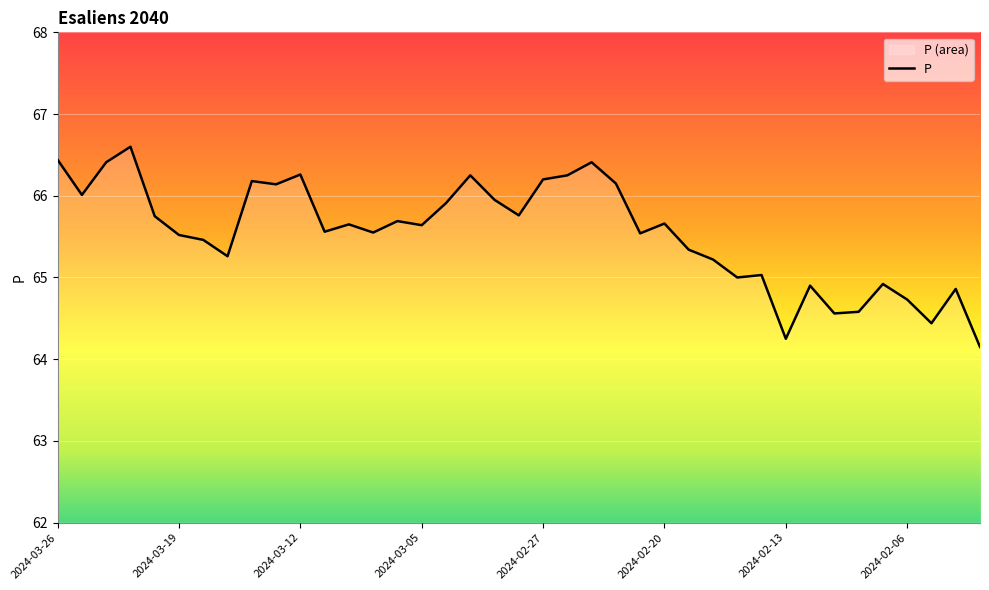

What is the minimum value shown in the chart?

64.2